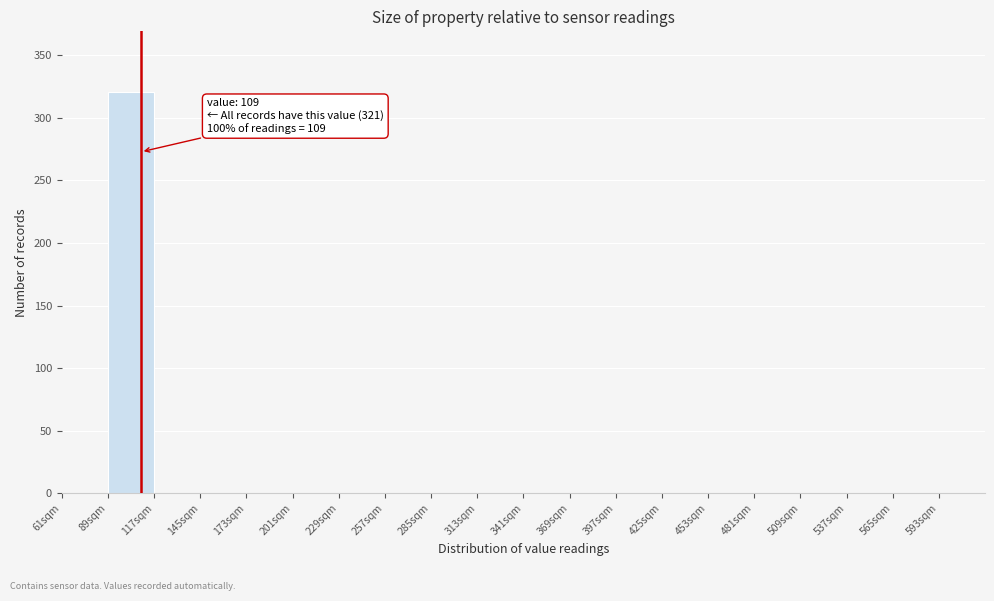

Which range on the x-axis has the tallest bar?

89 to 117